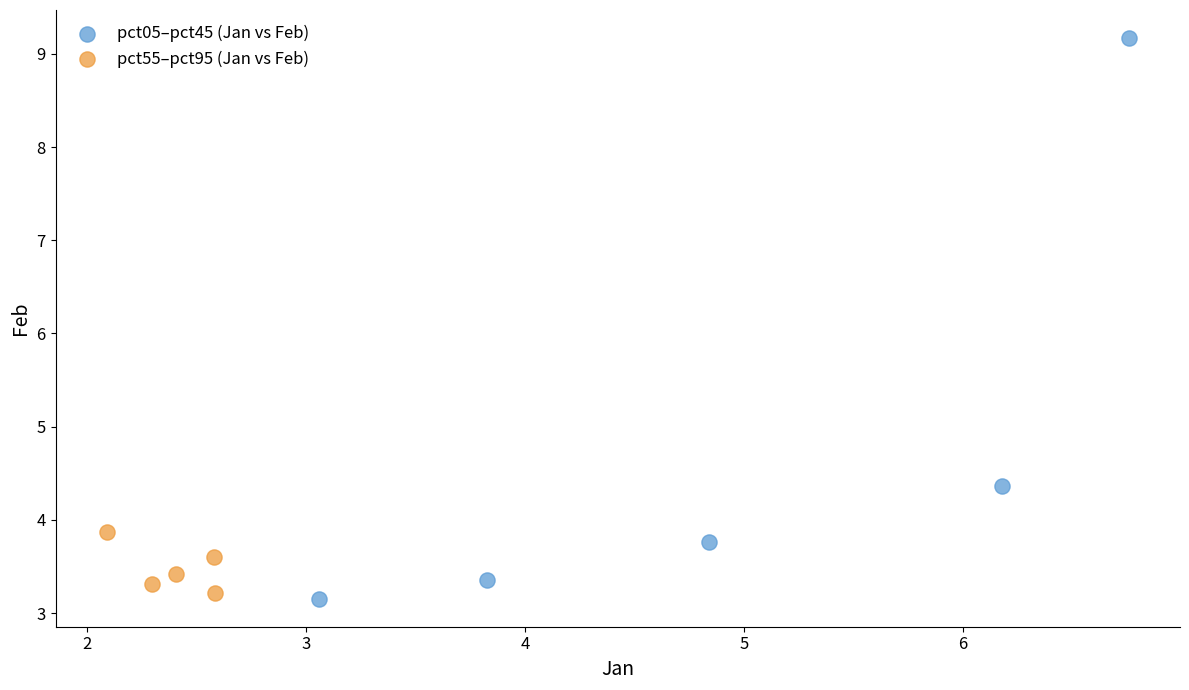

Which series contains the highest Y value?

pct05–pct45 (Jan vs Feb)